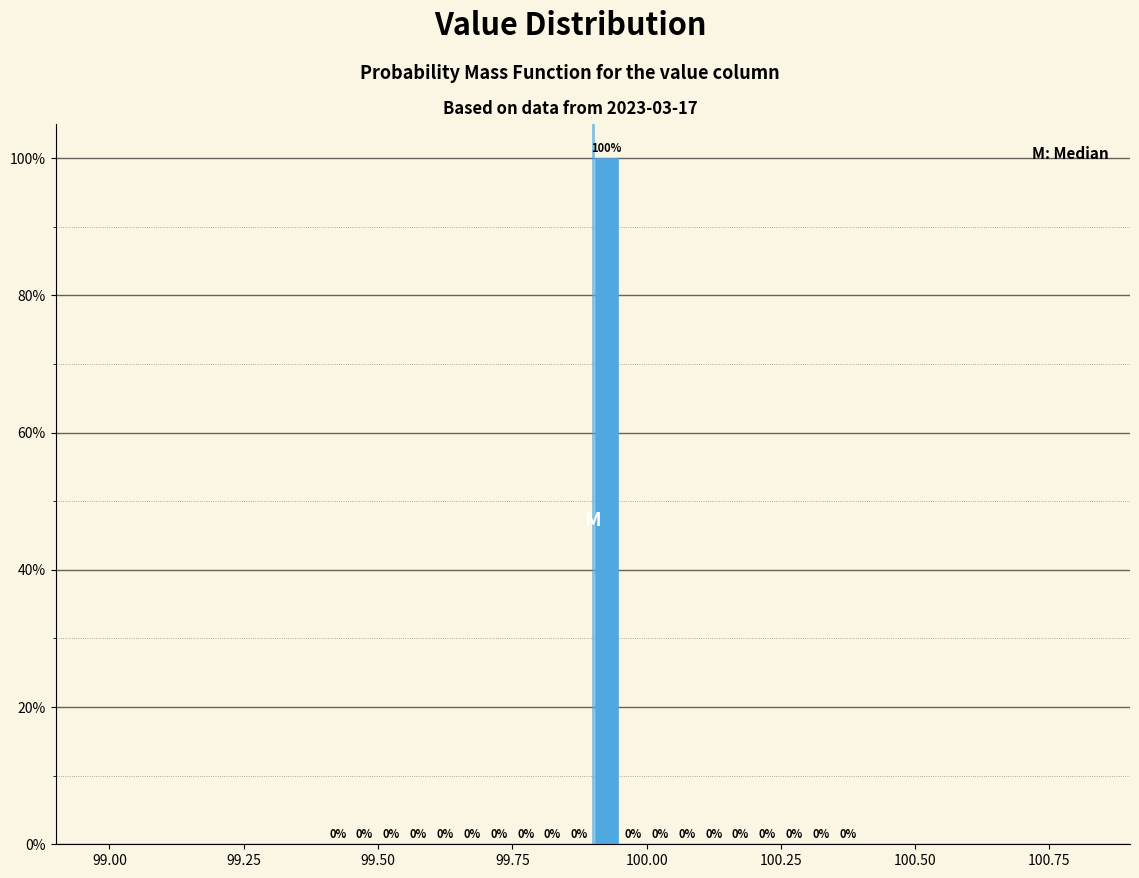

Around what value on the x-axis is the tallest bar? Give the approximate position of its centre, as read against the axis.

99.95